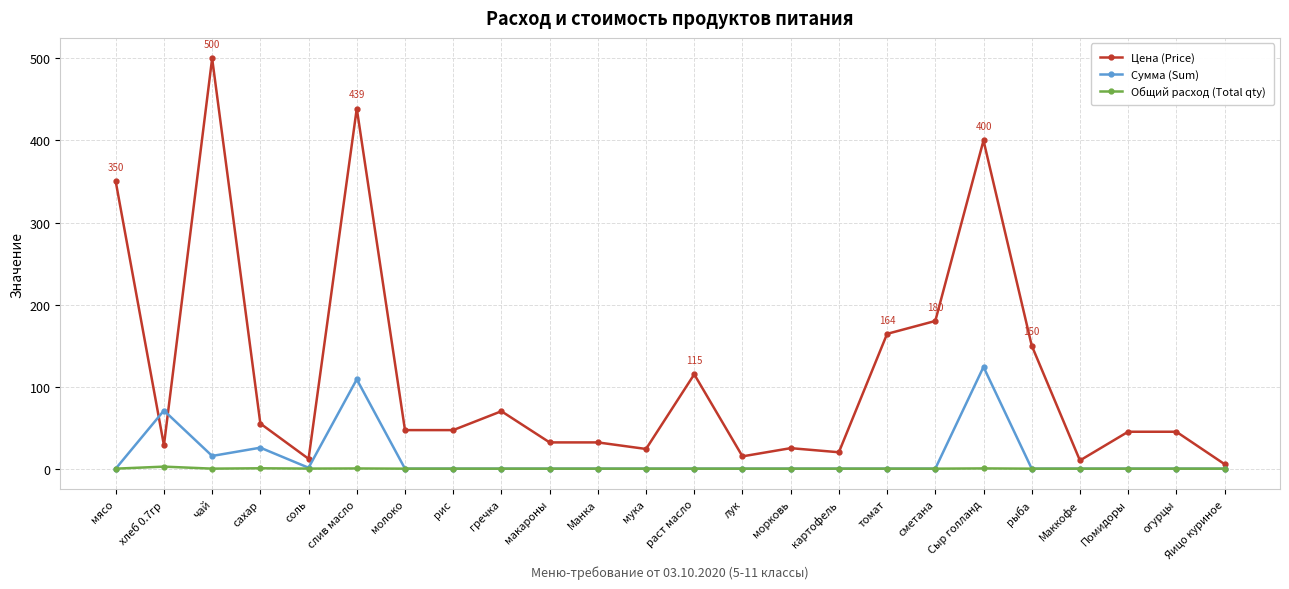

Which series has the widest spread of values?

Цена (Price)